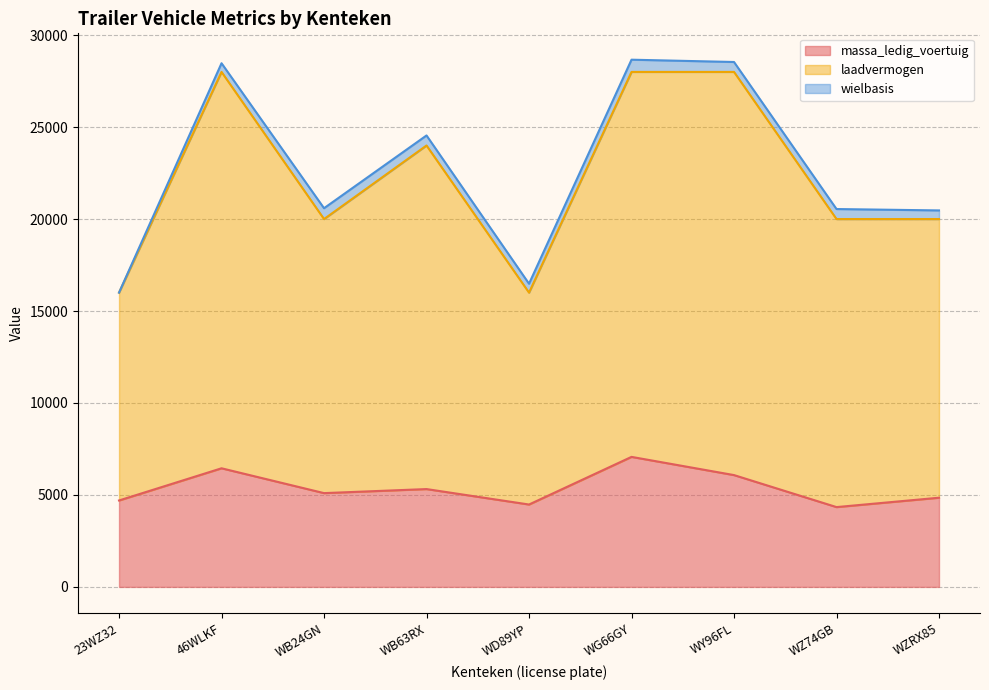

How many lines are shown in the chart?

3